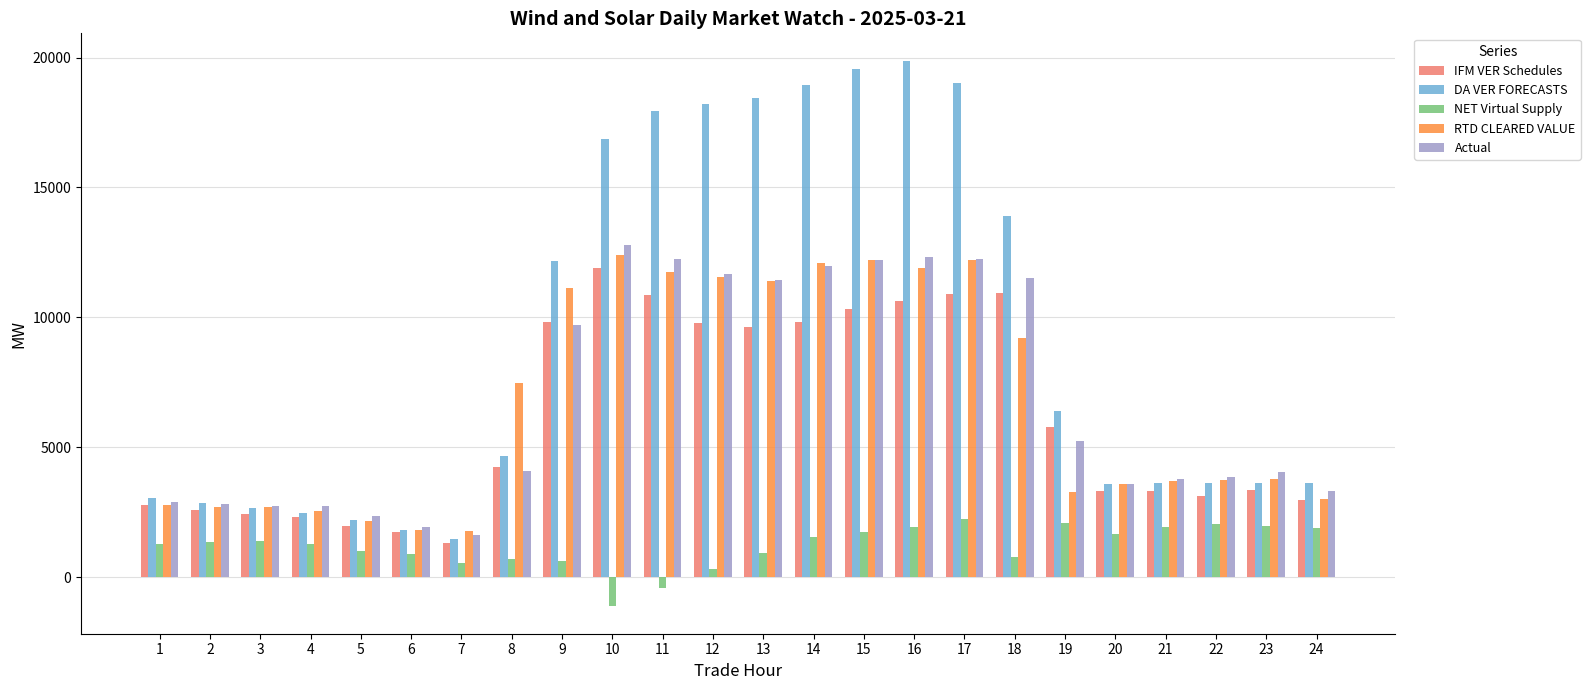

What is the total value across all series at 5?

9700.6